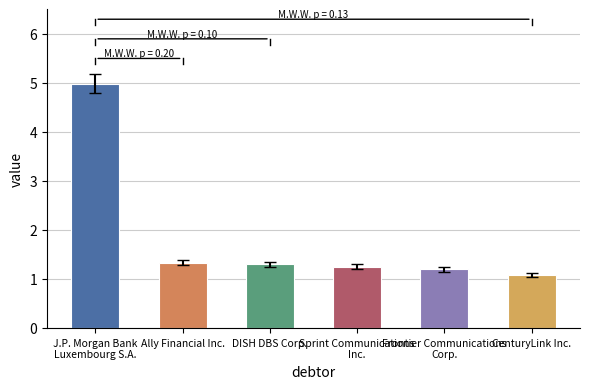

What position from the right is J.P. Morgan Bank
Luxembourg S.A.?

6